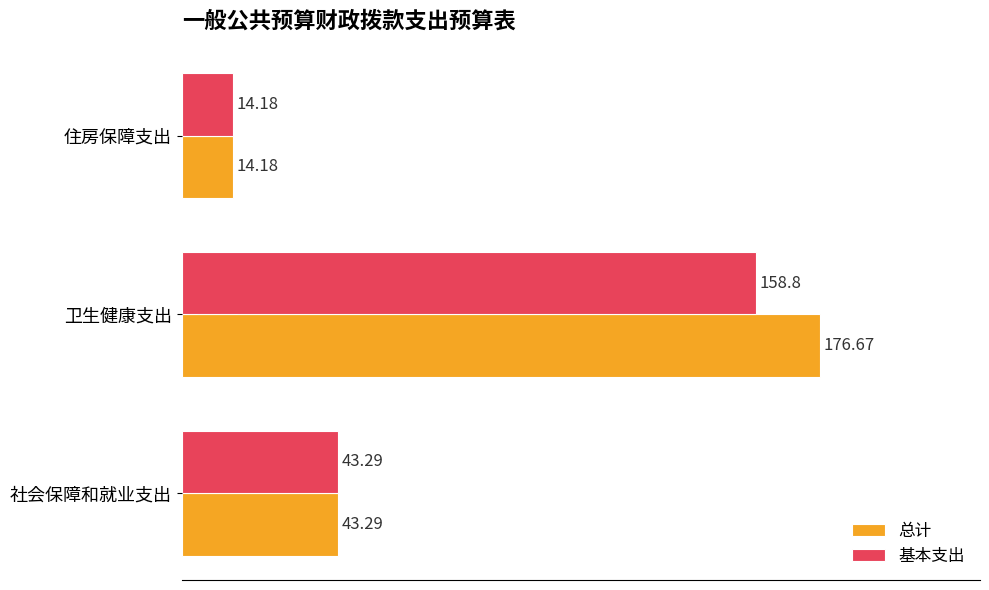

How many values in the 总计 series exceed 43?

2